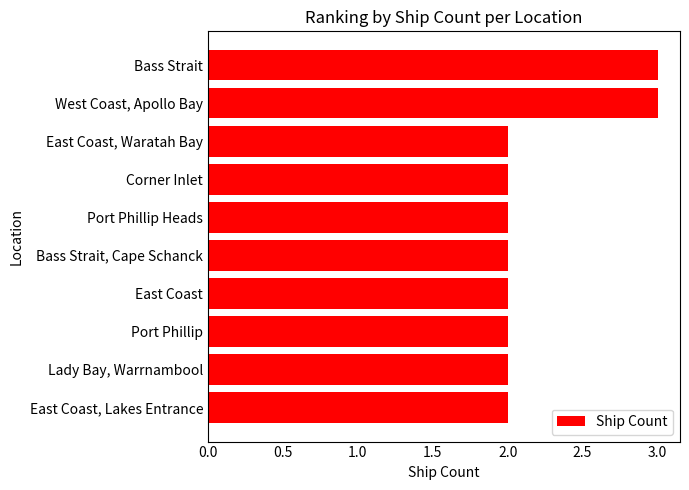

True or false: the data shows 2 at Port Phillip.

True